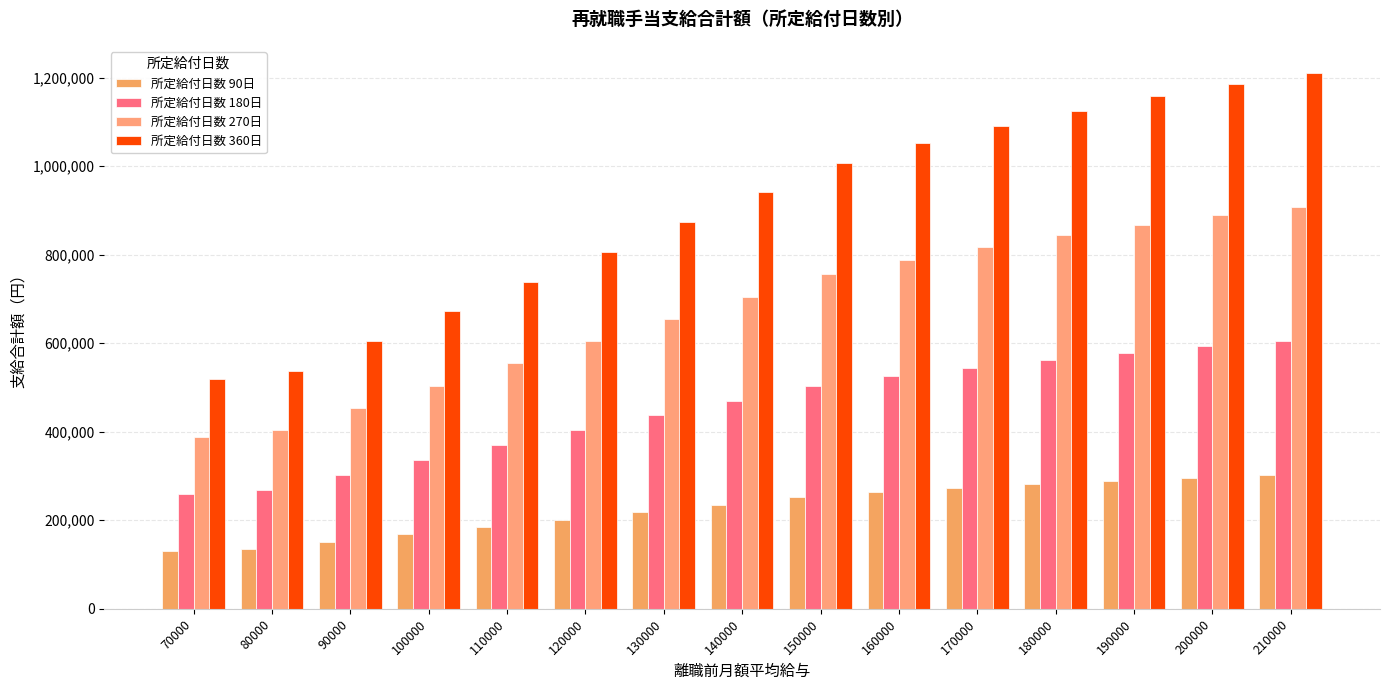

At how many categories does at least one series exceed 965963?

7